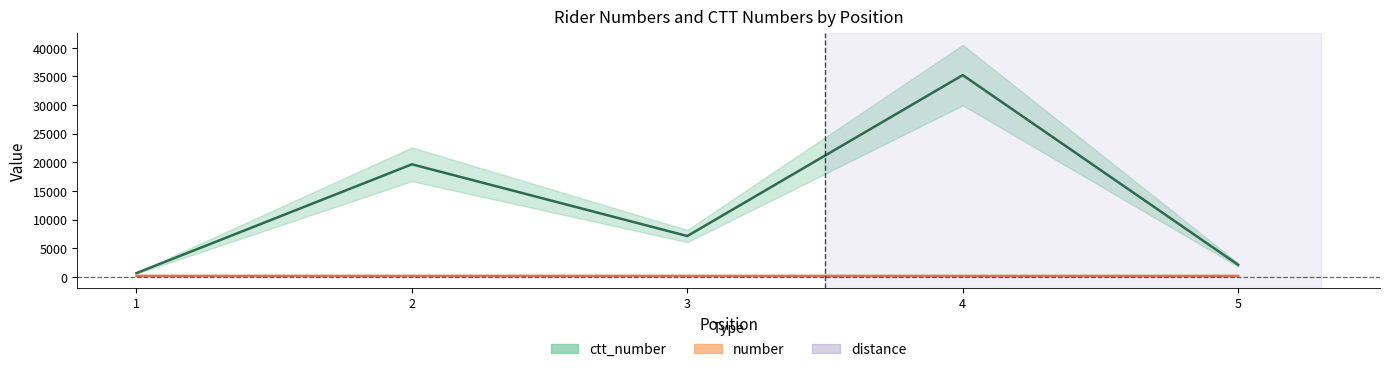

Reading right to left, transcribe all the data shown in this chart.

ctt_number: 2087	35231	7118	19649	644
number: 153	151	155	157	159